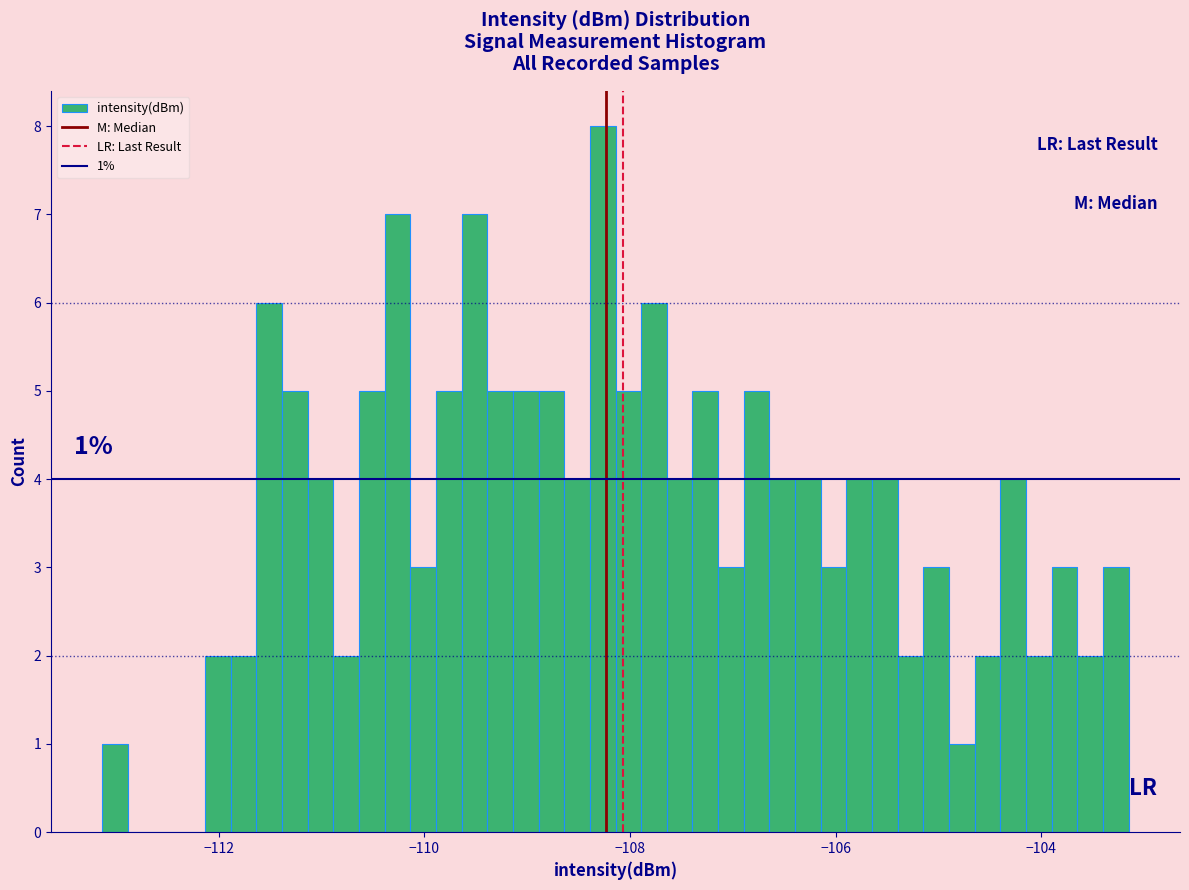

Read against the x-axis, roughly where is the centre of the tallest bar?

-108.2